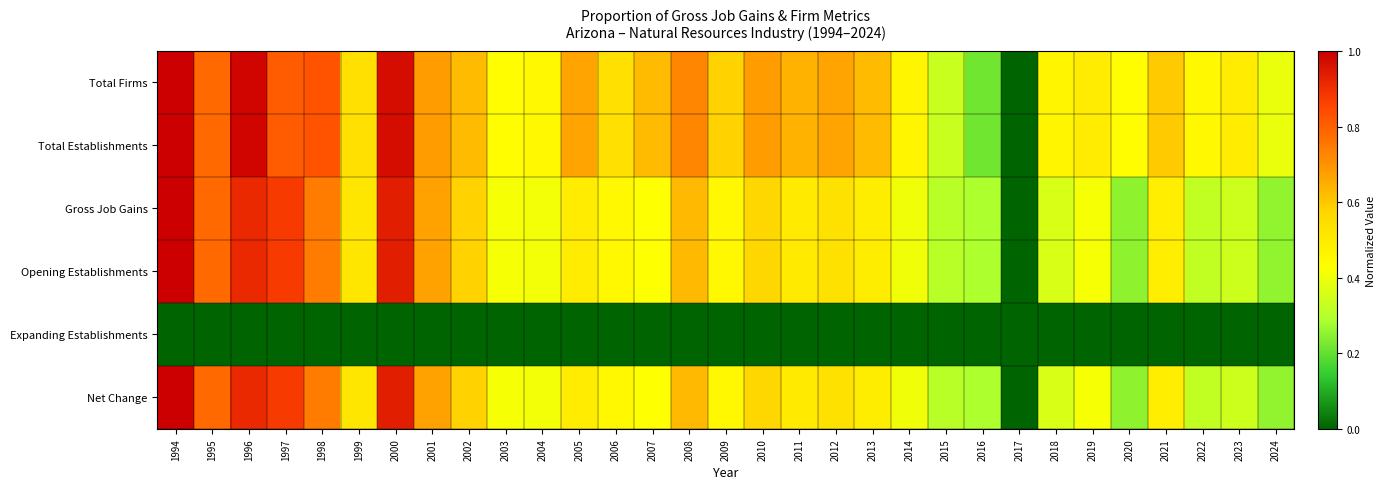

Reading left to right, extract all data points from this chart.

Total Firms: 1994=1.0	1995=0.8	1996=1.0	1997=0.8	1998=0.8	1999=0.5	2000=1.0	2001=0.7	2002=0.6	2003=0.4	2004=0.4	2005=0.7	2006=0.5	2007=0.6	2008=0.7	2009=0.6	2010=0.7	2011=0.6	2012=0.7	2013=0.6	2014=0.5	2015=0.3	2016=0.2	2017=0.0	2018=0.5	2019=0.5	2020=0.4	2021=0.6	2022=0.4	2023=0.5	2024=0.4
Total Establishments: 1994=1.0	1995=0.8	1996=1.0	1997=0.8	1998=0.8	1999=0.5	2000=1.0	2001=0.7	2002=0.6	2003=0.4	2004=0.4	2005=0.7	2006=0.5	2007=0.6	2008=0.7	2009=0.6	2010=0.7	2011=0.6	2012=0.7	2013=0.6	2014=0.5	2015=0.3	2016=0.2	2017=0.0	2018=0.5	2019=0.5	2020=0.4	2021=0.6	2022=0.4	2023=0.5	2024=0.4
Gross Job Gains: 1994=1.0	1995=0.8	1996=0.9	1997=0.9	1998=0.7	1999=0.5	2000=0.9	2001=0.7	2002=0.6	2003=0.4	2004=0.4	2005=0.5	2006=0.5	2007=0.4	2008=0.6	2009=0.5	2010=0.6	2011=0.5	2012=0.5	2013=0.5	2014=0.4	2015=0.3	2016=0.3	2017=0.0	2018=0.4	2019=0.4	2020=0.3	2021=0.5	2022=0.3	2023=0.3	2024=0.3
Opening Establishments: 1994=1.0	1995=0.8	1996=0.9	1997=0.9	1998=0.7	1999=0.5	2000=0.9	2001=0.7	2002=0.6	2003=0.4	2004=0.4	2005=0.5	2006=0.5	2007=0.4	2008=0.6	2009=0.5	2010=0.6	2011=0.5	2012=0.5	2013=0.5	2014=0.4	2015=0.3	2016=0.3	2017=0.0	2018=0.4	2019=0.4	2020=0.3	2021=0.5	2022=0.3	2023=0.3	2024=0.3
Expanding Establishments: 1994=0.0	1995=0.0	1996=0.0	1997=0.0	1998=0.0	1999=0.0	2000=0.0	2001=0.0	2002=0.0	2003=0.0	2004=0.0	2005=0.0	2006=0.0	2007=0.0	2008=0.0	2009=0.0	2010=0.0	2011=0.0	2012=0.0	2013=0.0	2014=0.0	2015=0.0	2016=0.0	2017=0.0	2018=0.0	2019=0.0	2020=0.0	2021=0.0	2022=0.0	2023=0.0	2024=0.0
Net Change: 1994=1.0	1995=0.8	1996=0.9	1997=0.9	1998=0.7	1999=0.5	2000=0.9	2001=0.7	2002=0.6	2003=0.4	2004=0.4	2005=0.5	2006=0.5	2007=0.4	2008=0.6	2009=0.5	2010=0.6	2011=0.5	2012=0.5	2013=0.5	2014=0.4	2015=0.3	2016=0.3	2017=0.0	2018=0.4	2019=0.4	2020=0.3	2021=0.5	2022=0.3	2023=0.3	2024=0.3